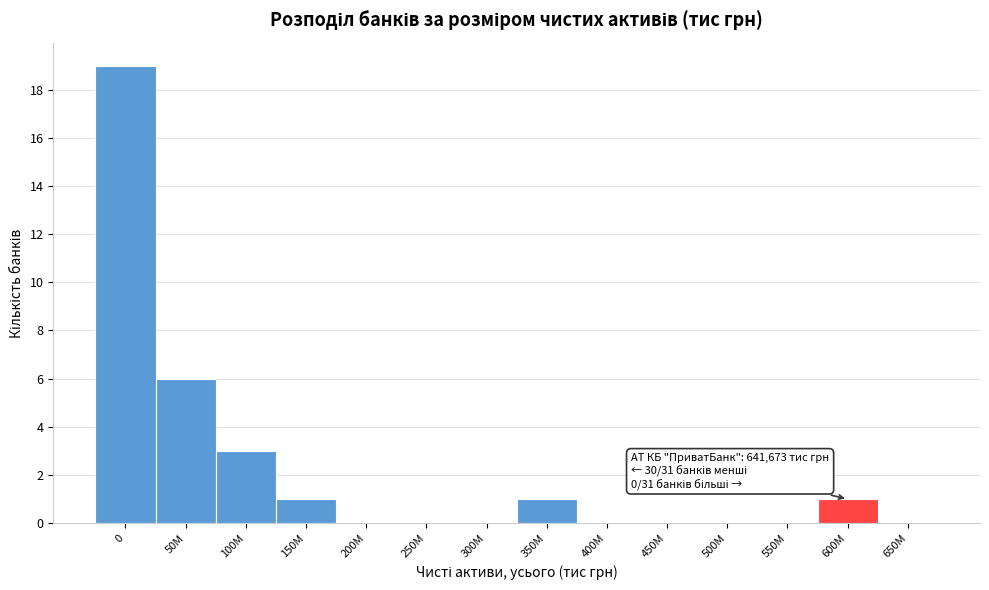

Reading right to left, extract all data points from this chart.

650M=0	600M=1	550M=0	500M=0	450M=0	400M=0	350M=1	300M=0	250M=0	200M=0	150M=1	100M=3	50M=6	0=19